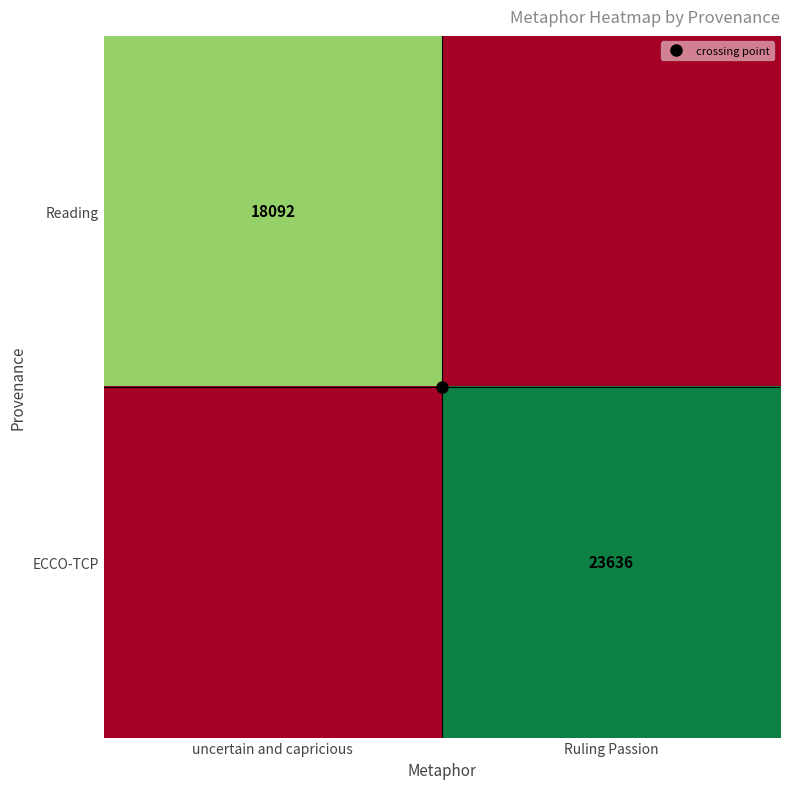

Which series has the largest total across all categories?

ECCO-TCP